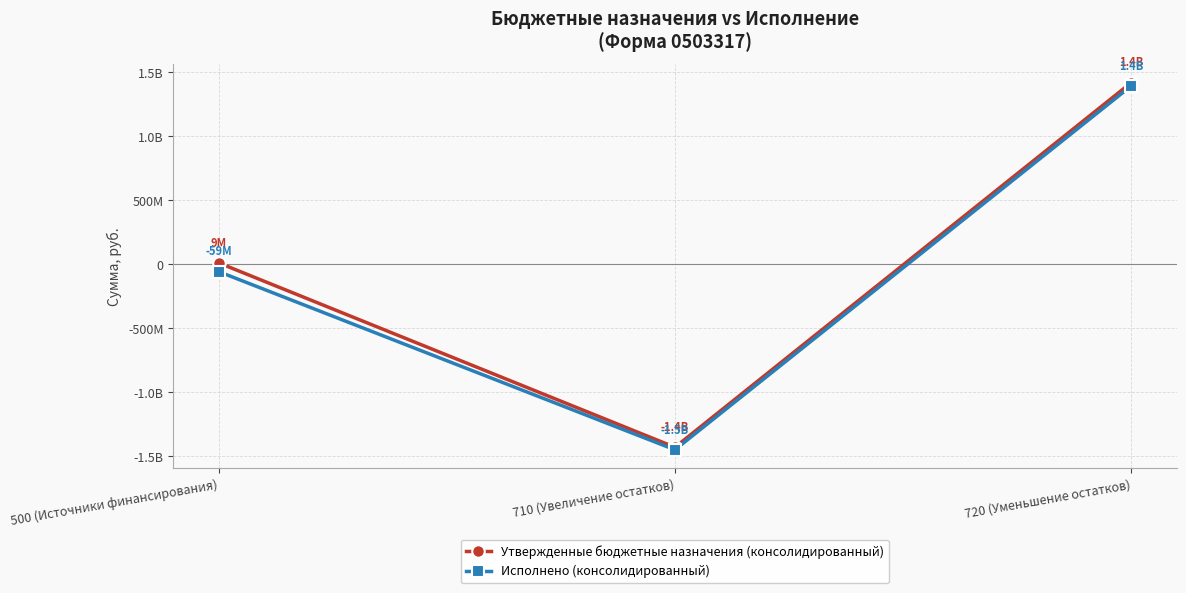

Rank the categories by Исполнено (консолидированный) value from lowest to highest.

710 (Увеличение остатков), 500 (Источники финансирования), 720 (Уменьшение остатков)